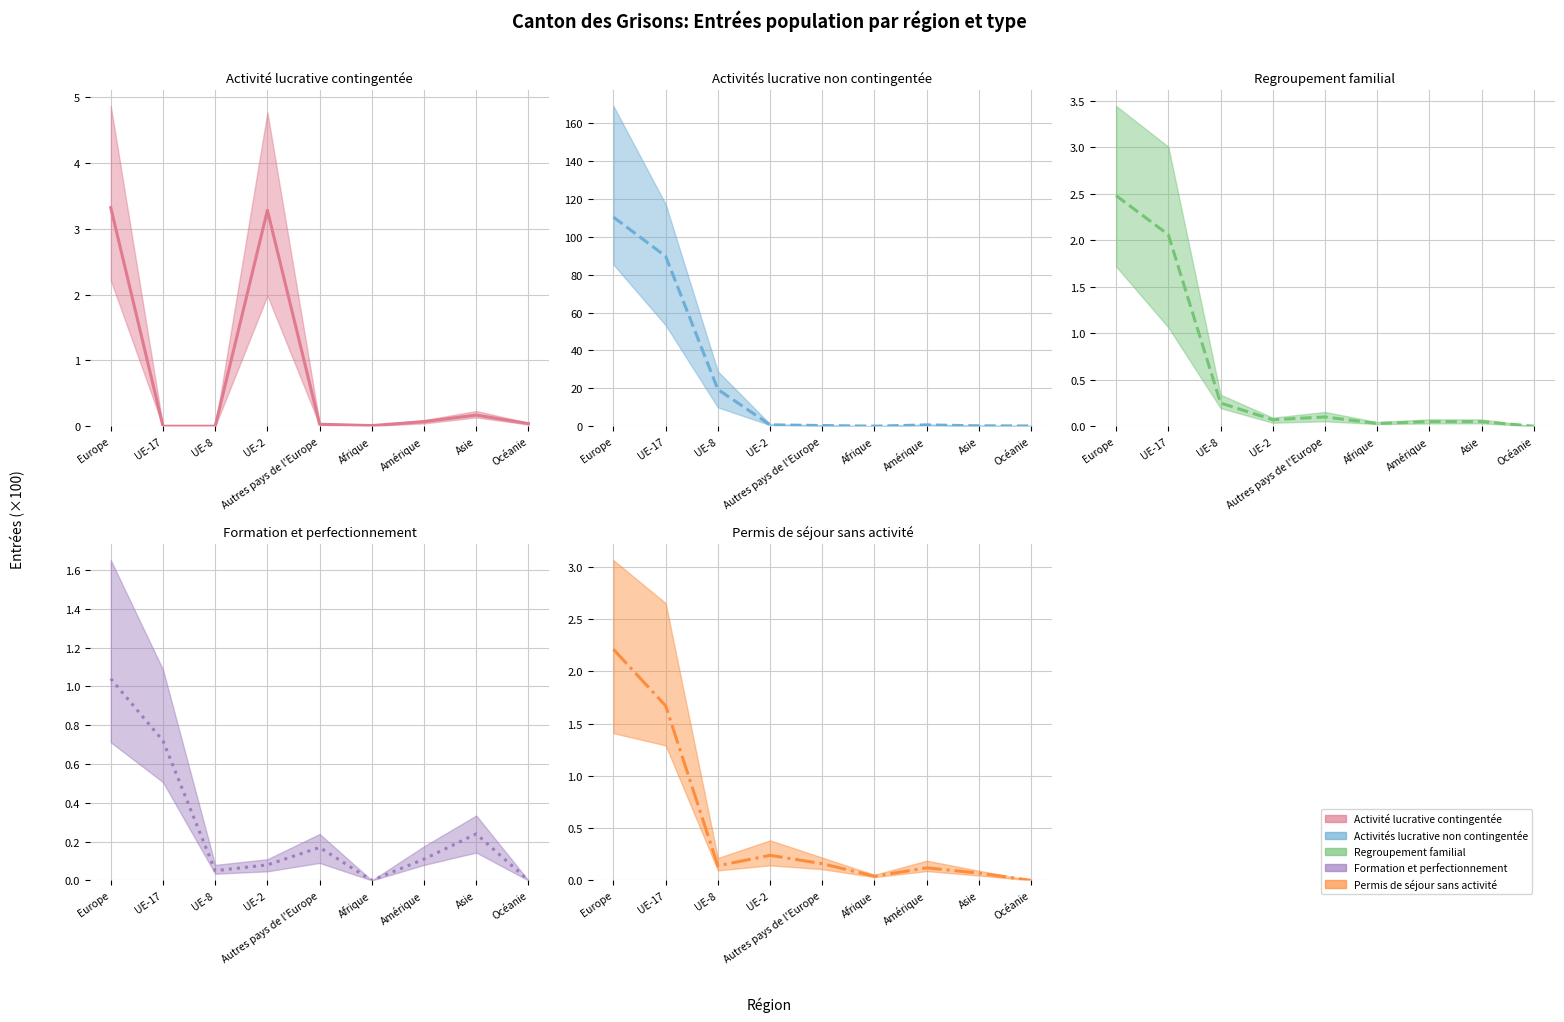

What is the sum of all Permis de séjour sans activité values?

4.6